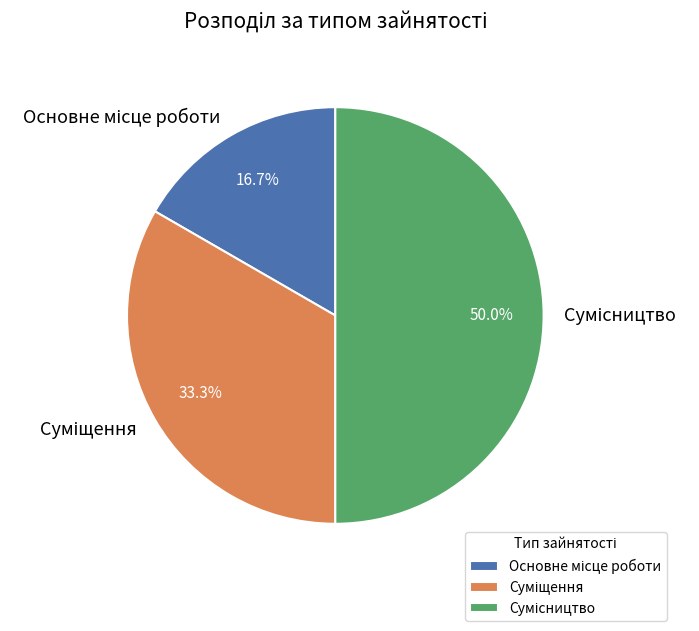

Count the number of slices in the pie.

3